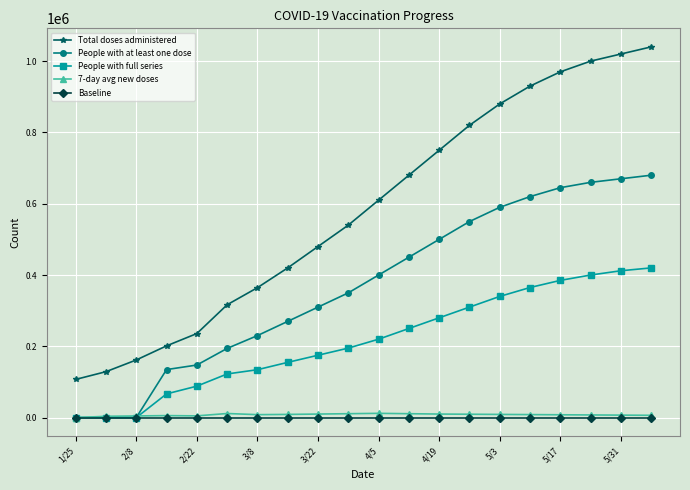

How many lines are shown in the chart?

5